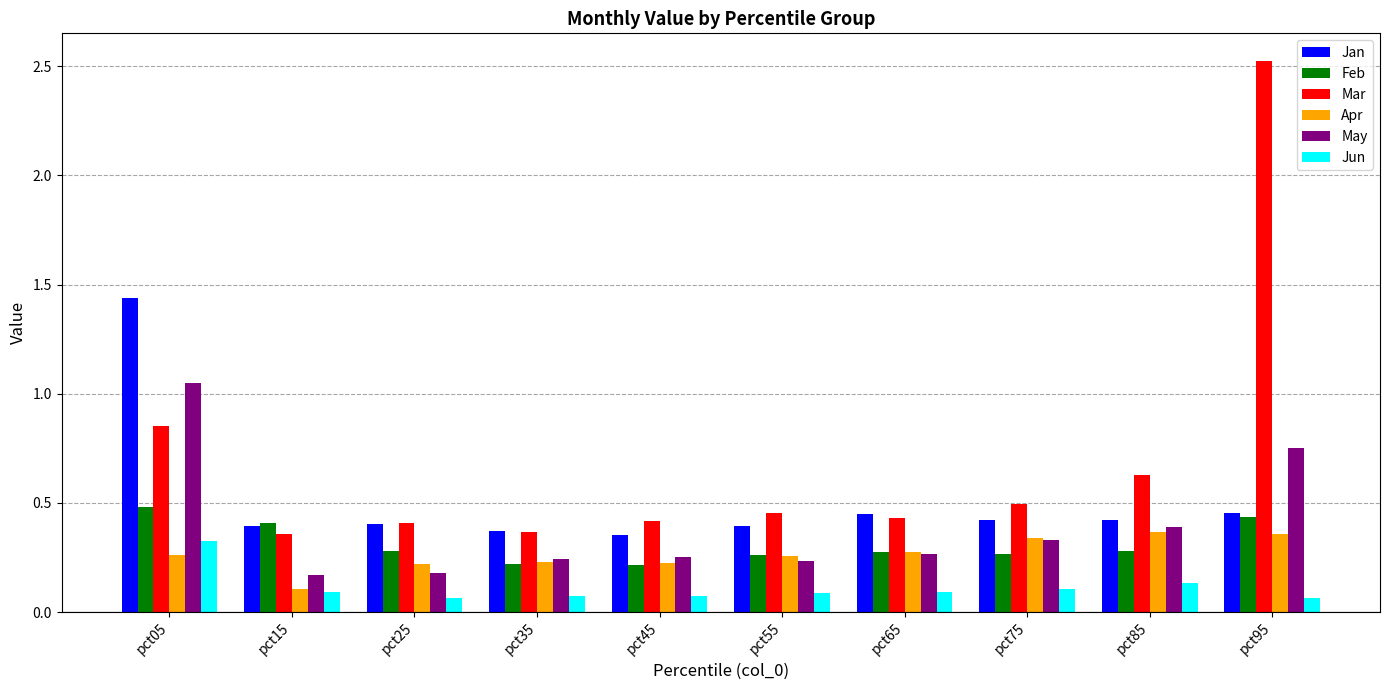

Which series has the largest range (max minus min)?

Mar